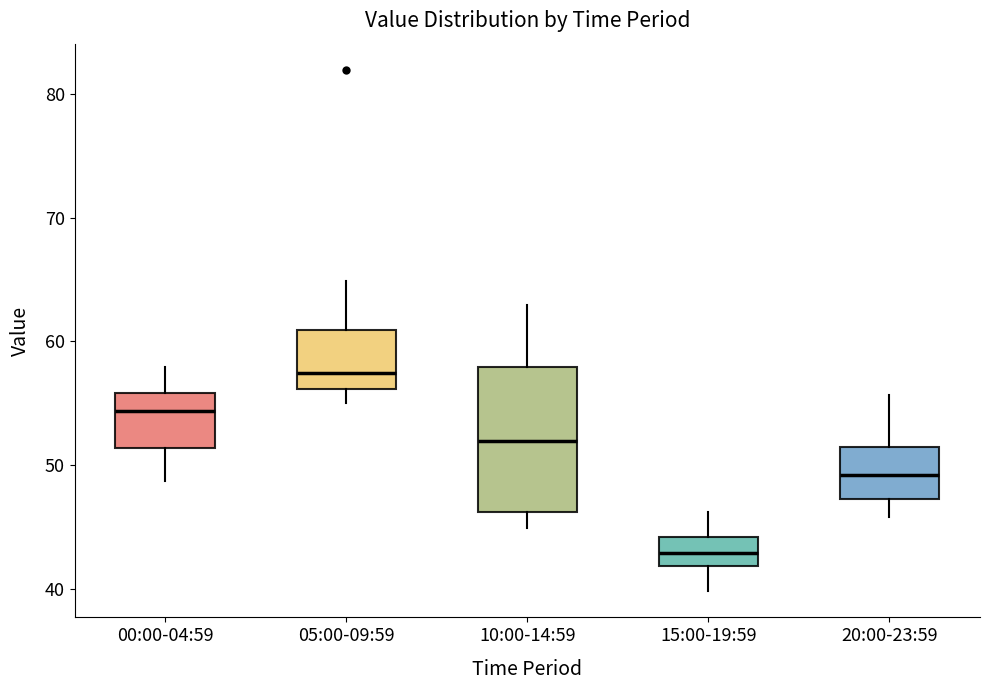

Reading left to right, read every box against the y-axis: the position of its median line, the range the box covers, and the ends of its whiskers. The values are not printed on the chart, so give them approximately, as read against the axis.

00:00-04:59: median 54, box 51 to 56, whiskers 49 to 58
05:00-09:59: median 57, box 56 to 61, whiskers 55 to 65
10:00-14:59: median 52, box 46 to 58, whiskers 45 to 63
15:00-19:59: median 43, box 42 to 44, whiskers 40 to 46
20:00-23:59: median 49, box 47 to 51, whiskers 46 to 56